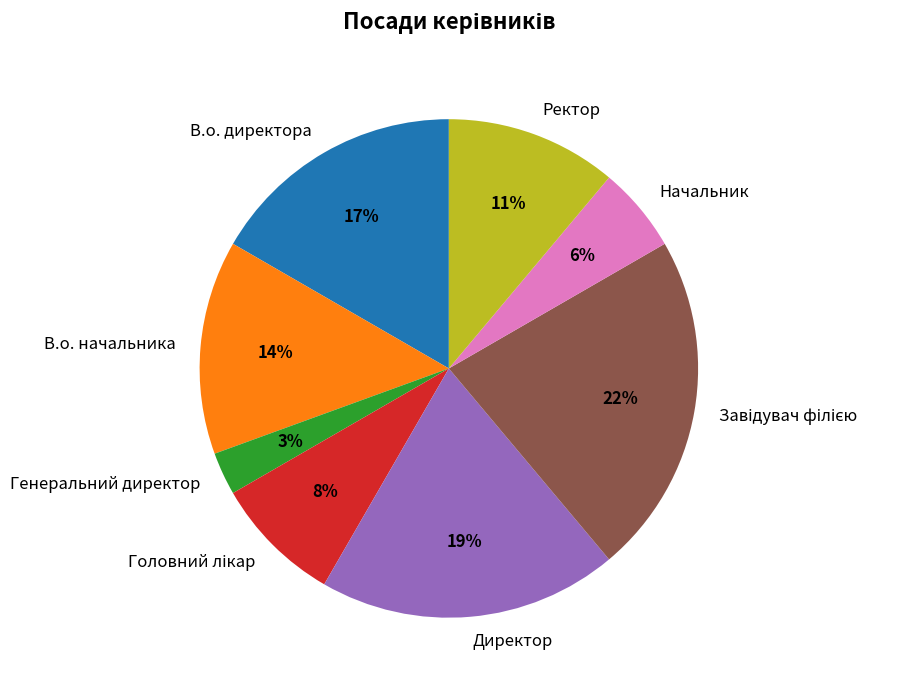

Between В.о. начальника and Генеральний директор, which is larger?

В.о. начальника